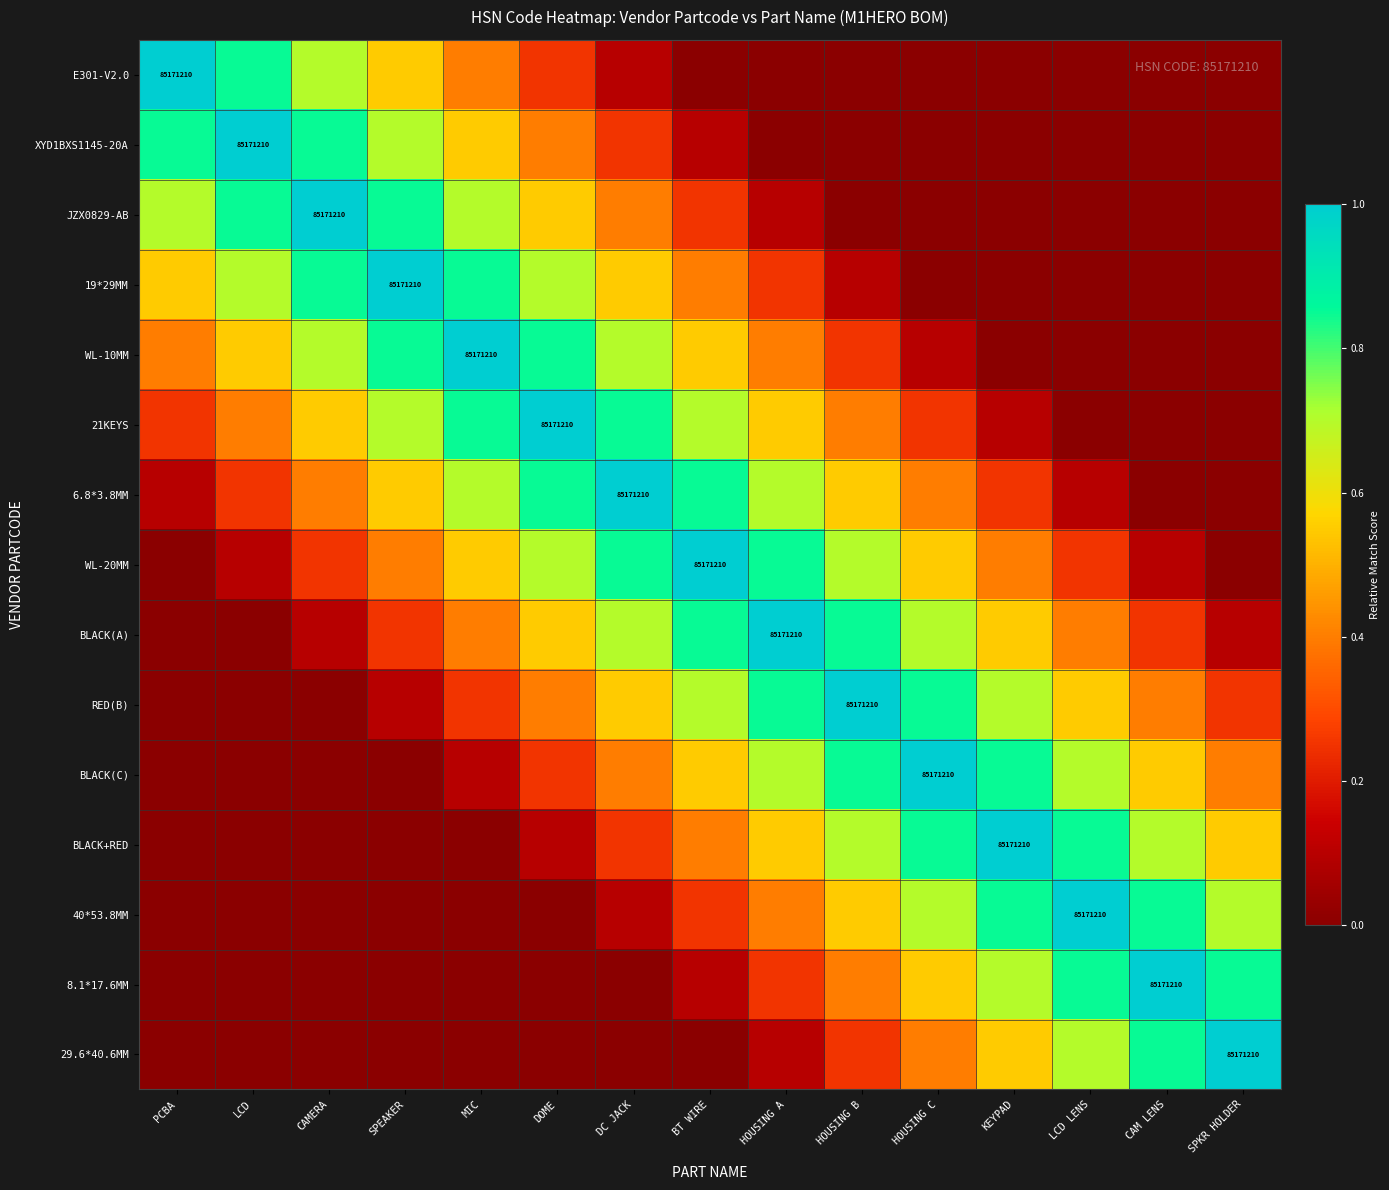

The BLACK(C) series shows 0.4 at DC JACK. True or false?

True